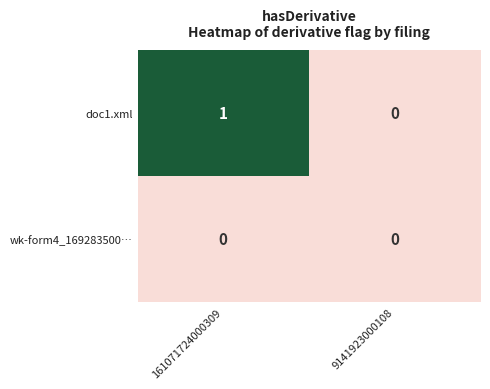

Which category has the highest value across all series?

161071724000309